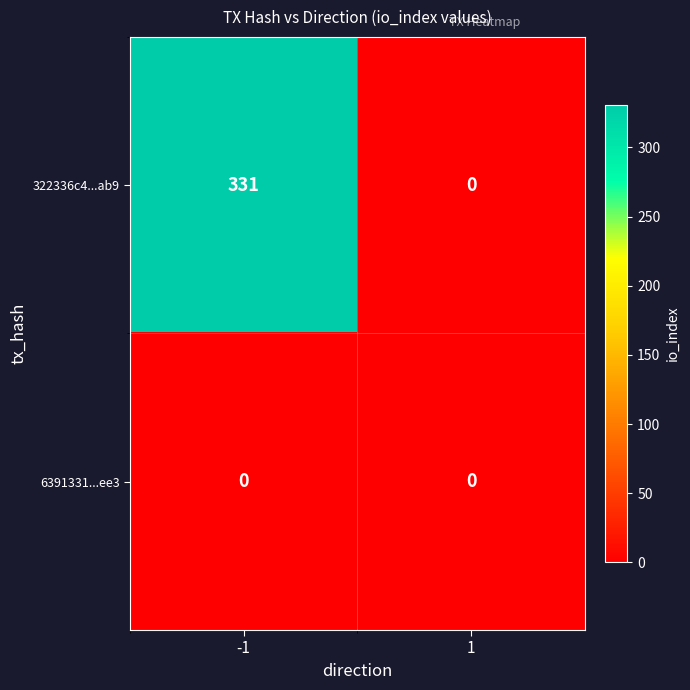

Rank the categories by 322336c4...ab9 value from highest to lowest.

-1, 1